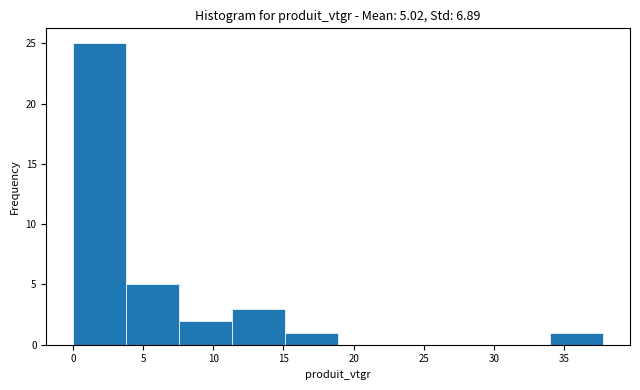

Which range on the x-axis has the tallest bar?

0.0 to 4.0